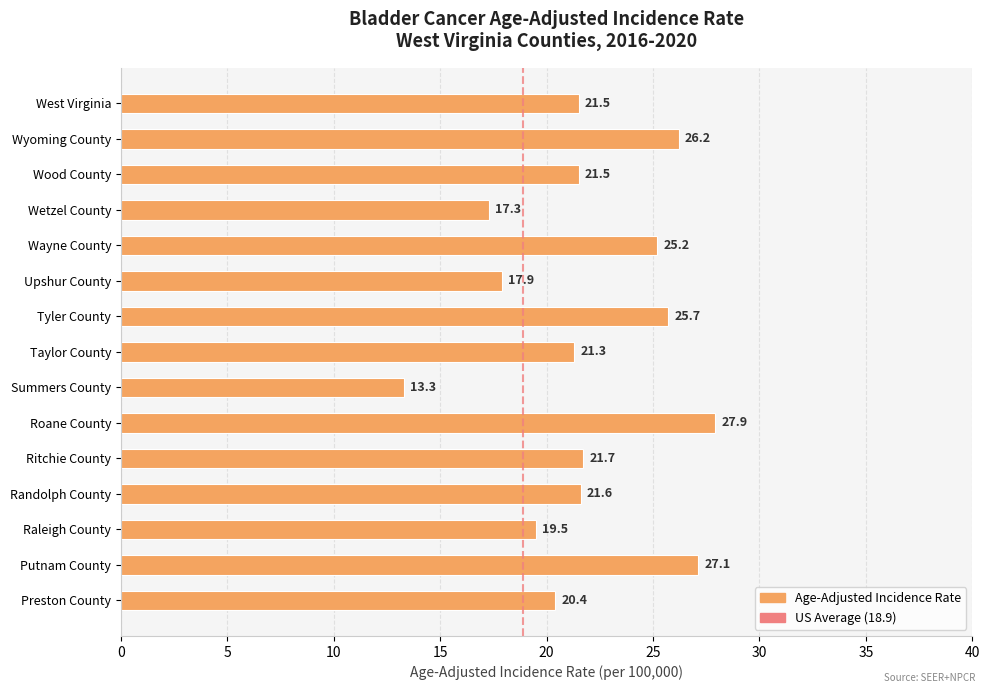

Reading top to bottom, extract all data points from this chart.

West Virginia=21.5	Wyoming County=26.2	Wood County=21.5	Wetzel County=17.3	Wayne County=25.2	Upshur County=17.9	Tyler County=25.7	Taylor County=21.3	Summers County=13.3	Roane County=27.9	Ritchie County=21.7	Randolph County=21.6	Raleigh County=19.5	Putnam County=27.1	Preston County=20.4